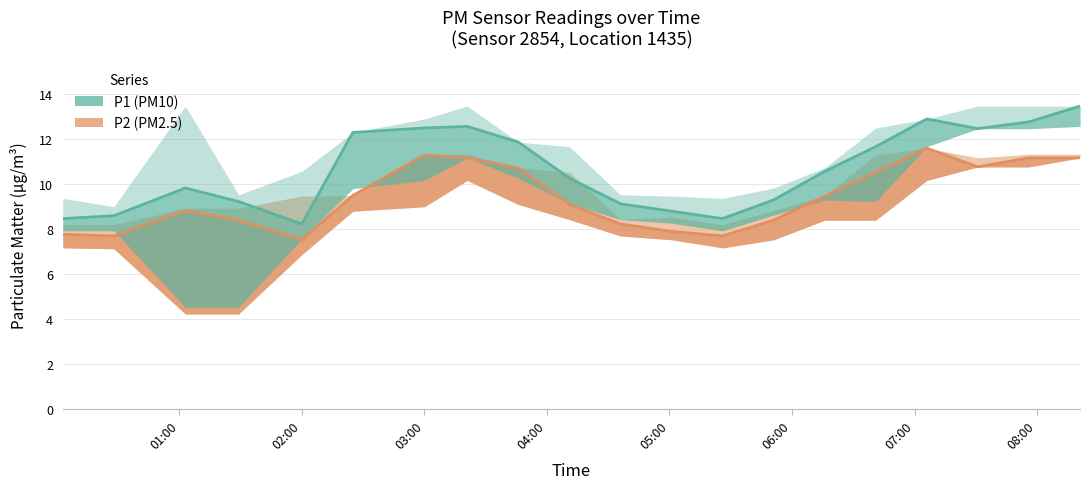

Which series has the largest total across all categories?

P1